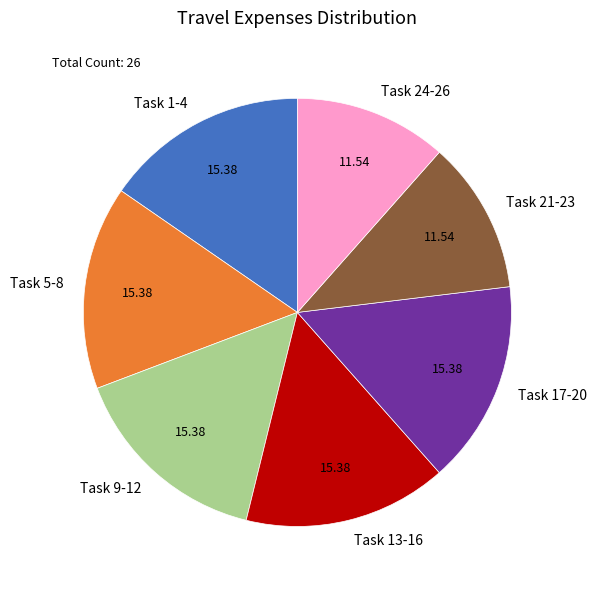

Is Task 17-20 the majority of the pie?

No